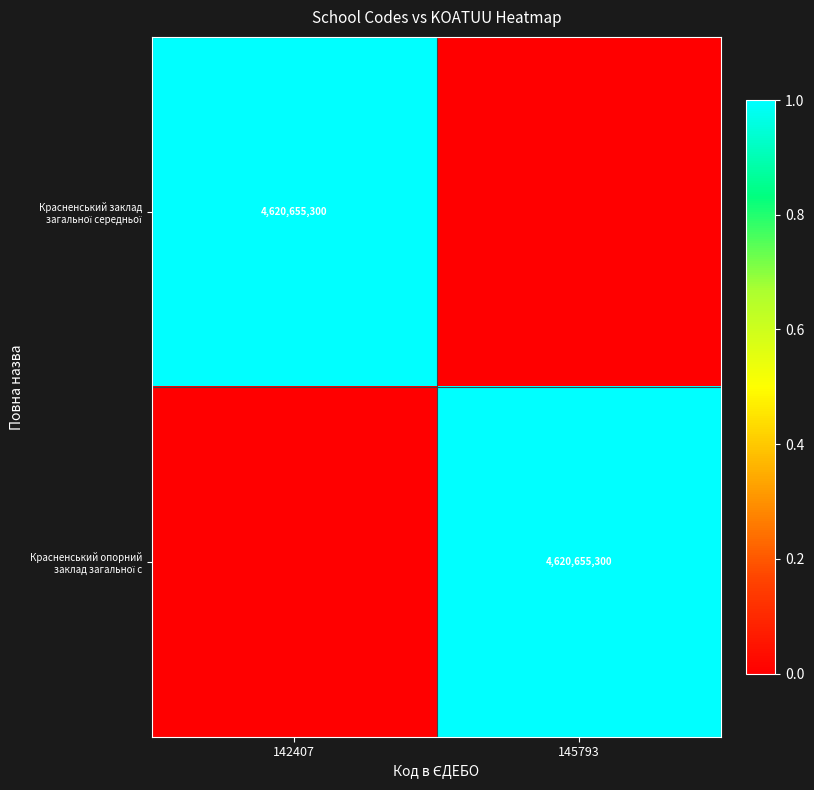

Is it true that Красненський опорний заклад загальної с equals 0 at 142407?

True